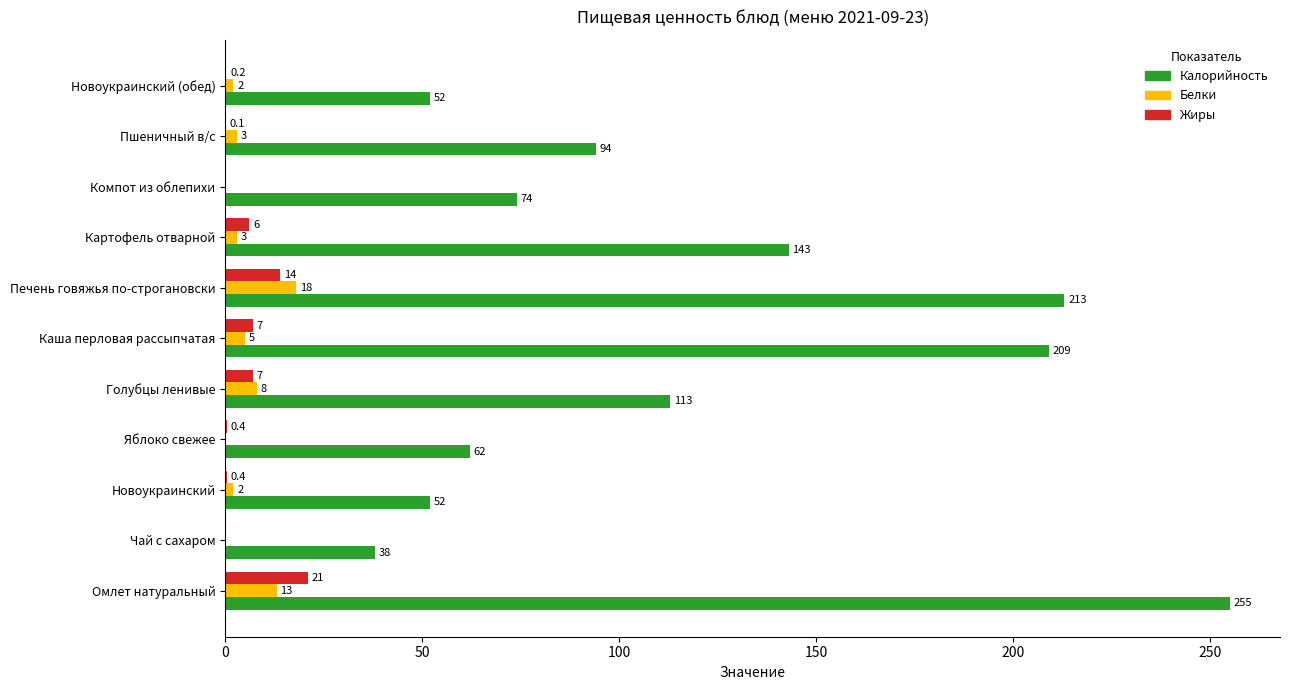

Is the value of Калорийность at Печень говяжья по-строгановски greater than the value of Жиры at Пшеничный в/с?

Yes